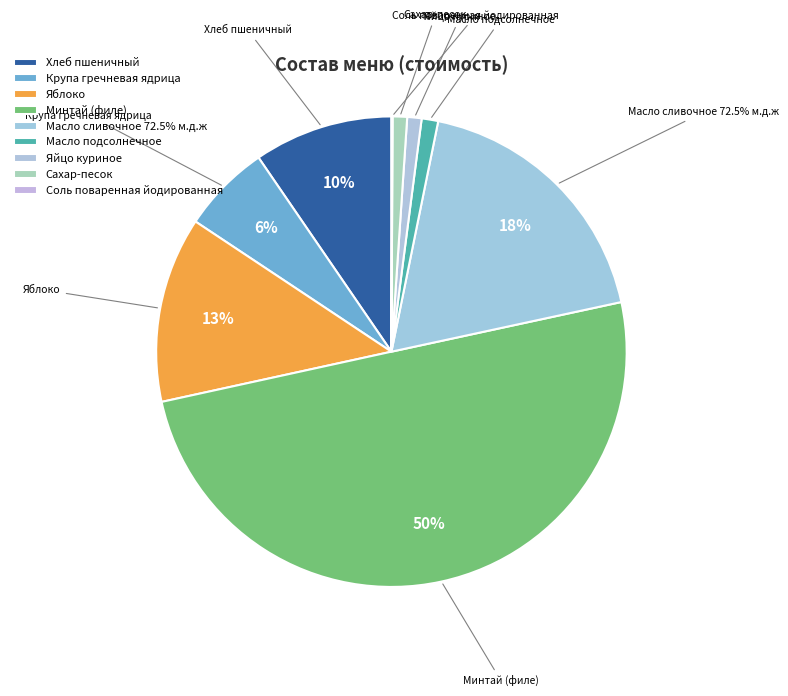

What portion of the pie excludes Хлеб пшеничный?

90.4%